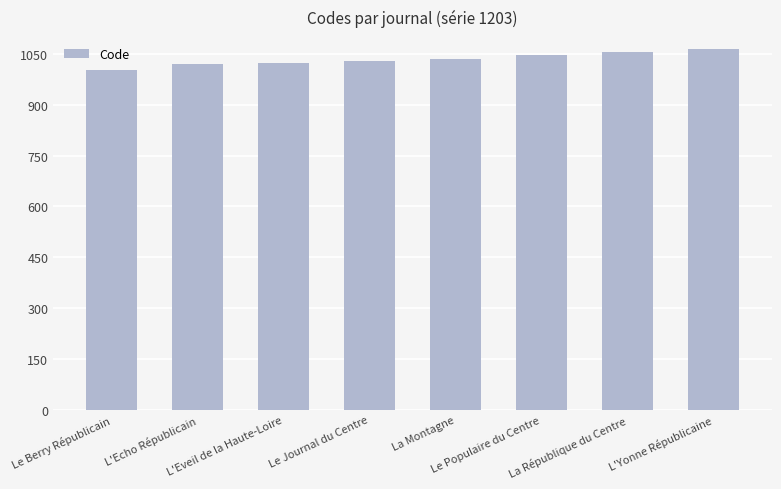

What is the sum of all values?

8274